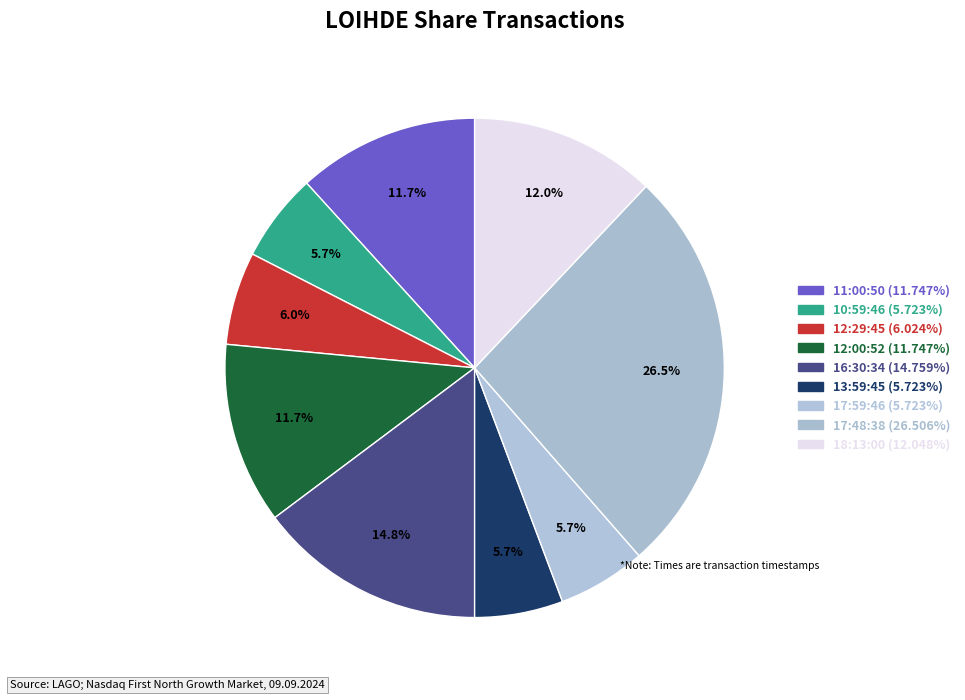

Is there any slice that represents more than half of the pie?

No